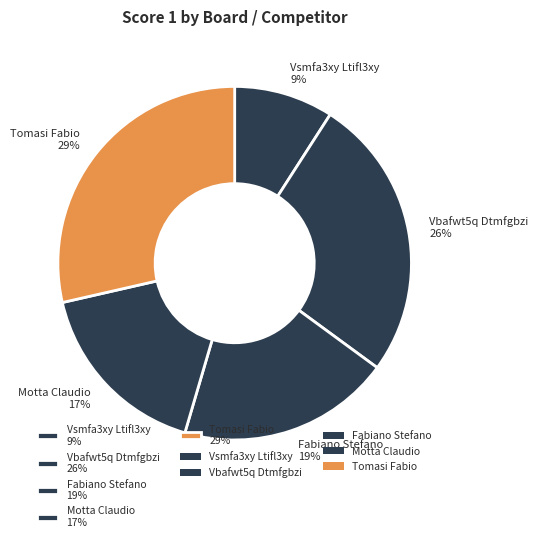

What is the ratio of the value at Tomasi Fabio 29% to the value at Fabiano Stefano 19%?

1.5